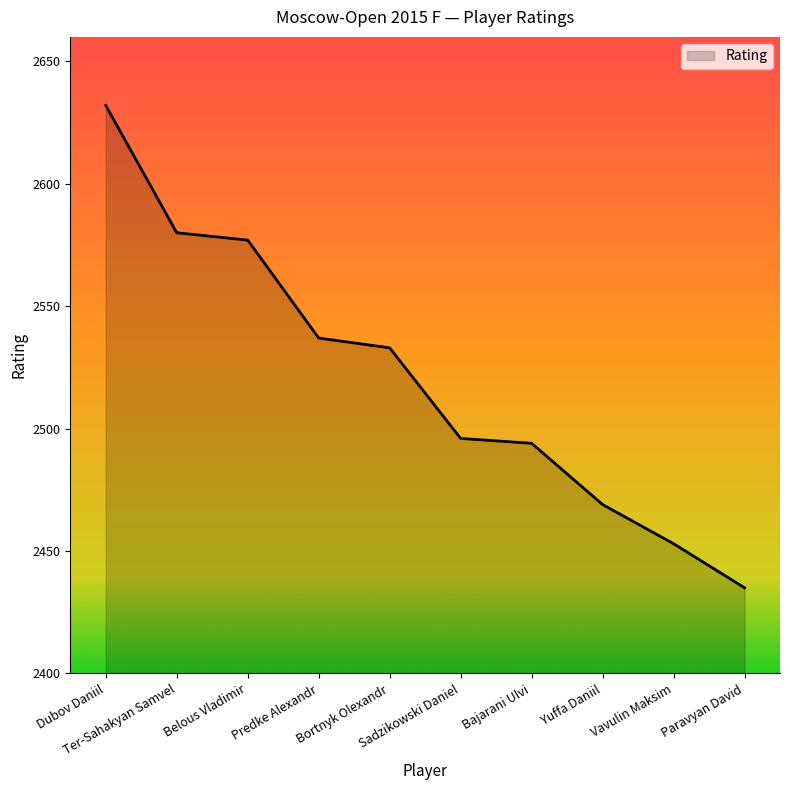

What is the greatest value displayed?

2632